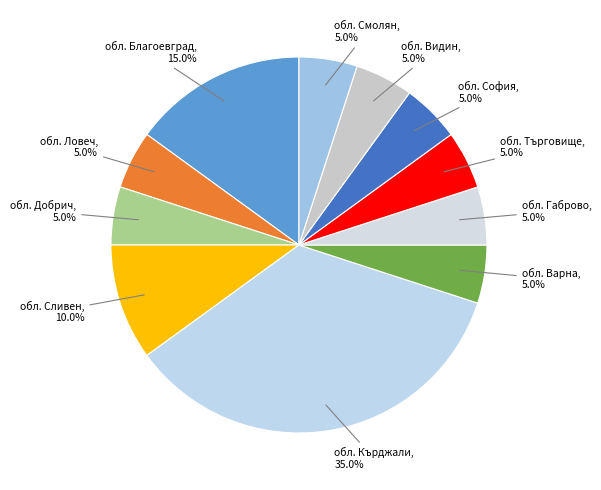

How many segments does this pie chart have?

11